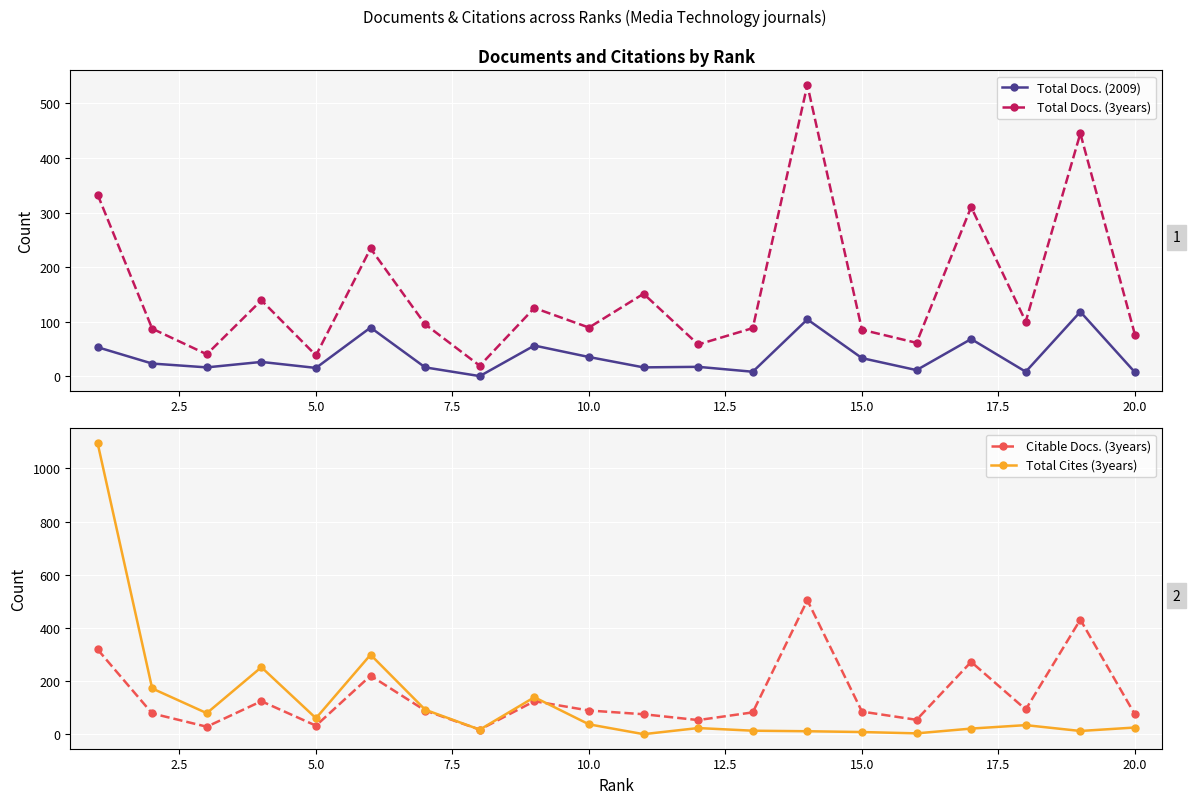

Reading right to left, list all the values displayed in this chart.

Total Docs. (2009): 7	118	8	68	11	33	104	8	17	16	35	56	0	16	89	15	26	16	23	53
Total Docs. (3years): 76	445	100	310	61	85	534	88	58	151	89	125	19	95	234	38	139	40	87	333
Citable Docs. (3years): 74	431	93	272	54	85	504	82	53	75	89	124	17	89	220	32	124	28	78	319
Total Cites (3years): 25	12	34	21	3	8	11	13	23	0	37	139	17	92	299	60	252	79	172	1096